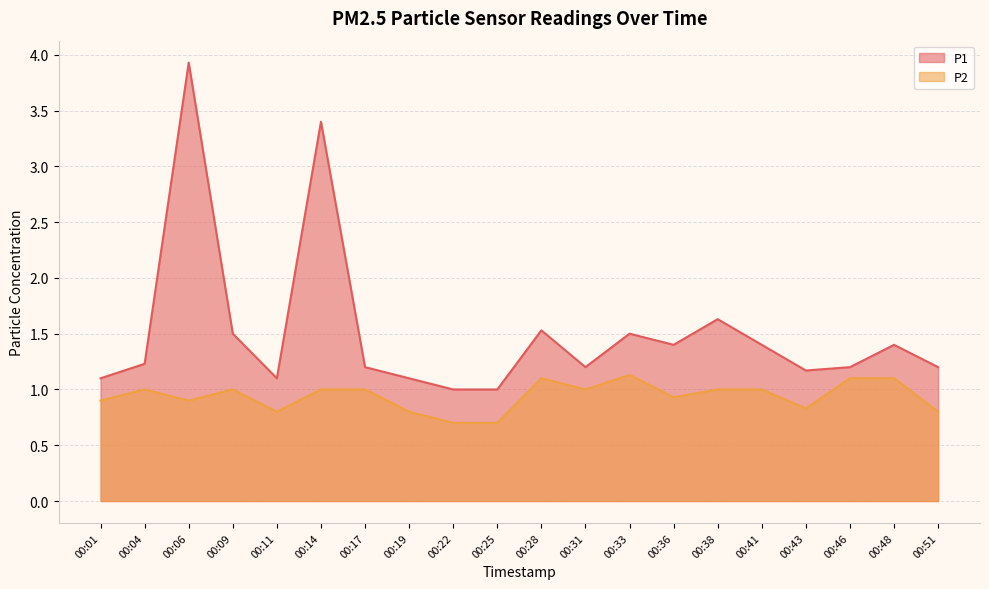

List the series in order of their overall mean, highest first.

P1, P2